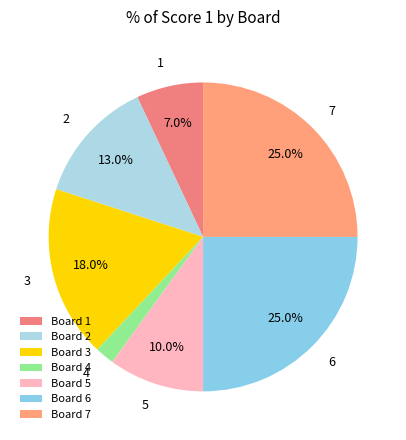

Count the number of slices in the pie.

7